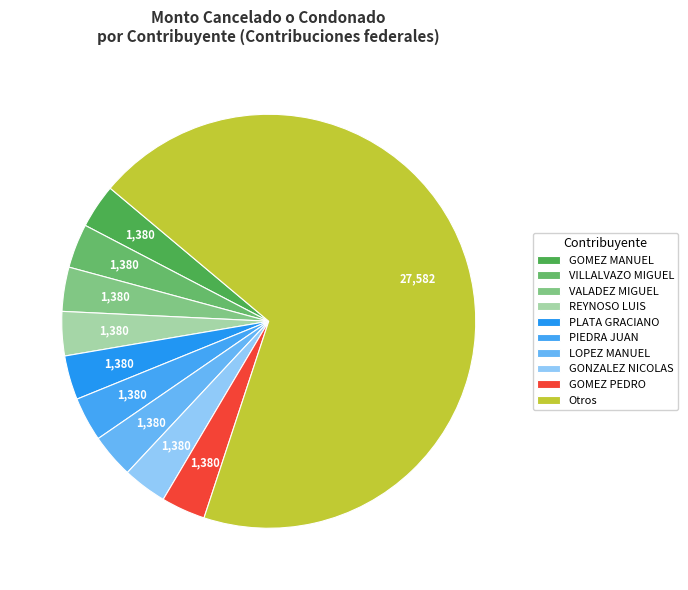

How many slices are in this pie chart?

10